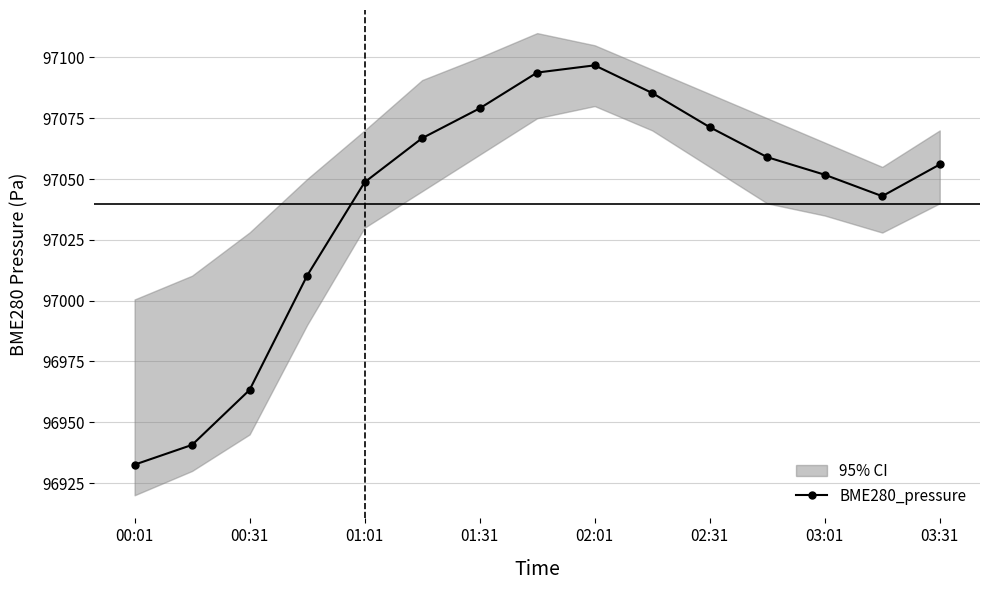

True or false: BME280_pressure has more than 0 points higher than both neighbors.

True